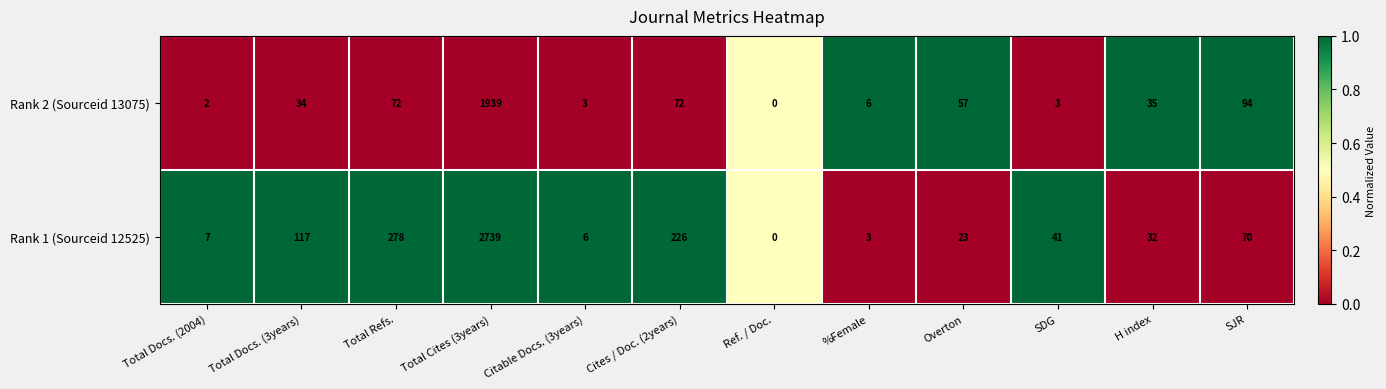

What is the difference between the second highest and second lowest values in the Rank 2 (Sourceid 13075) series?

92